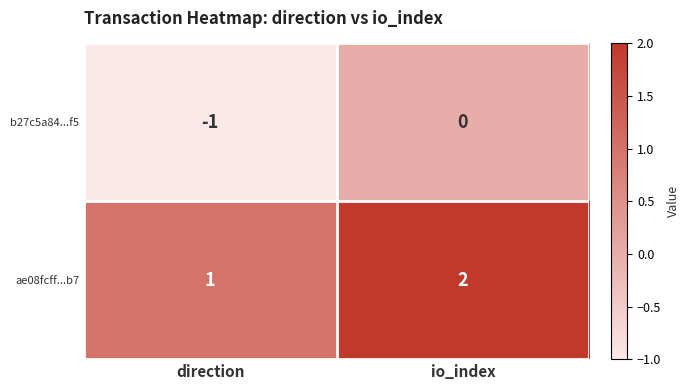

How many distinct data groups are displayed?

2